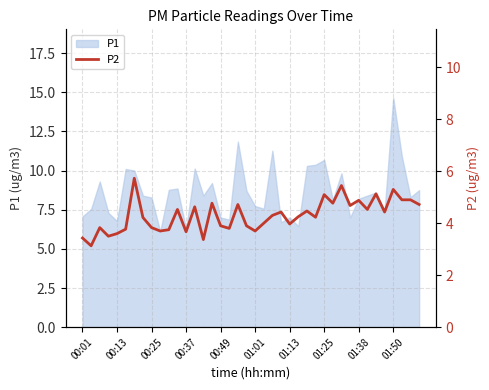

Reading left to right, what are all the values shown in this chart?

3.4	3.1	3.8	3.5	3.6	3.8	5.7	4.2	3.8	3.7	3.8	4.5	3.7	4.6	3.4	4.8	3.9	3.8	4.7	3.9	3.7	4.0	4.3	4.4	4.0	4.2	4.5	4.2	5.1	4.8	5.5	4.7	4.9	4.5	5.1	4.4	5.3	4.9	4.9	4.7